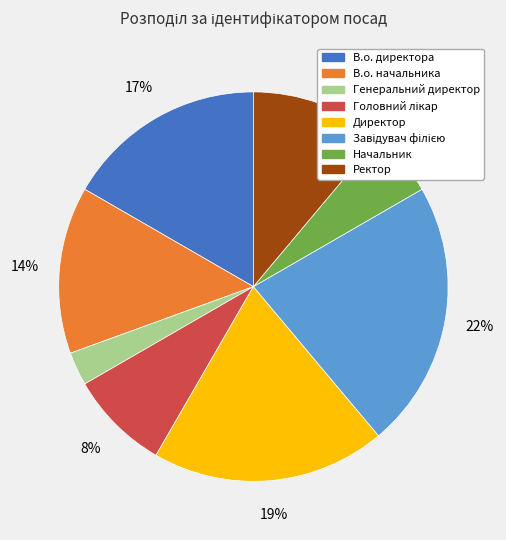

Combined, do Директор and Генеральний директор account for over 50%?

No